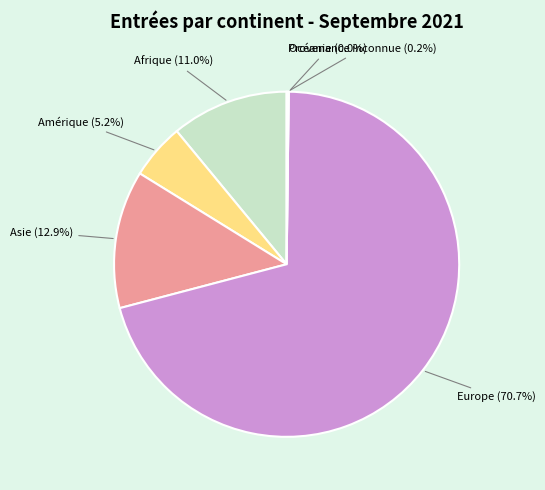

To the nearest percent, what portion does Europe represent?

71%